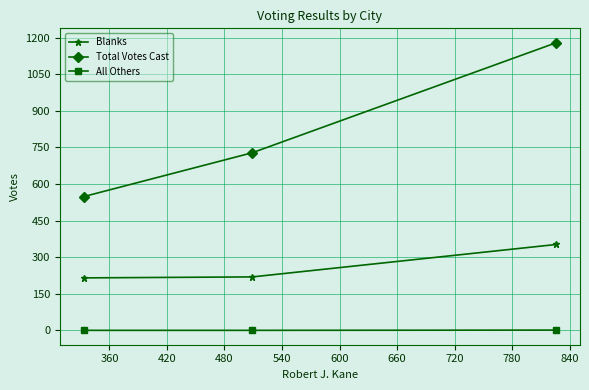

What is the difference between the maximum and second lowest values in the Total Votes Cast series?

451